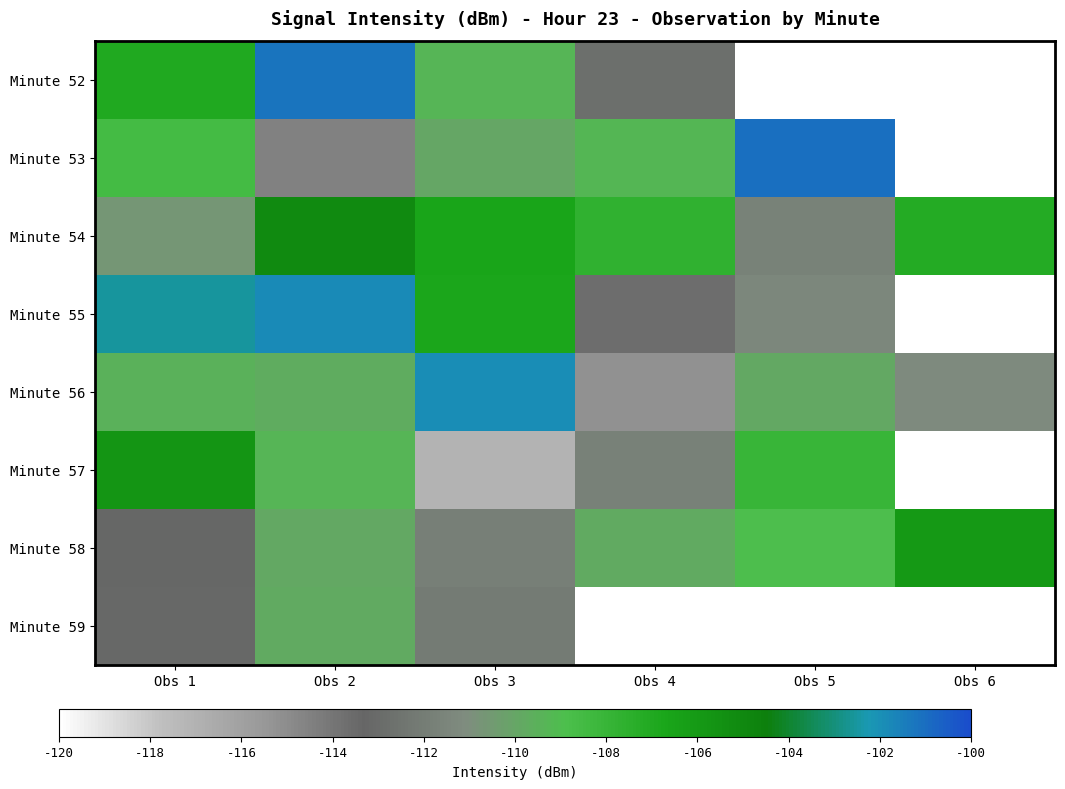

At which label does Minute 55 first exceed -102?

Obs 2